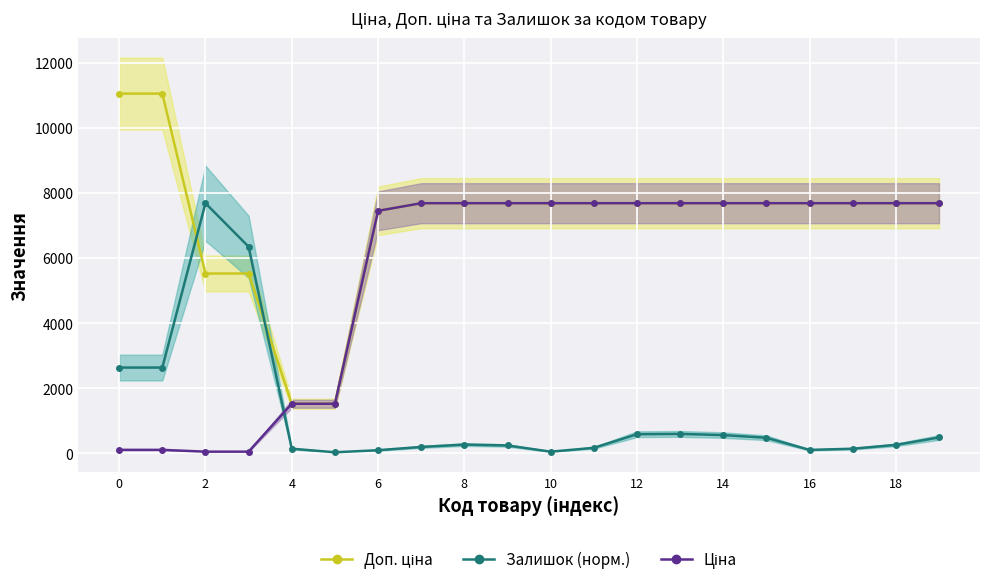

What is the difference between the maximum and minimum values in the Ціна series?

7632.7